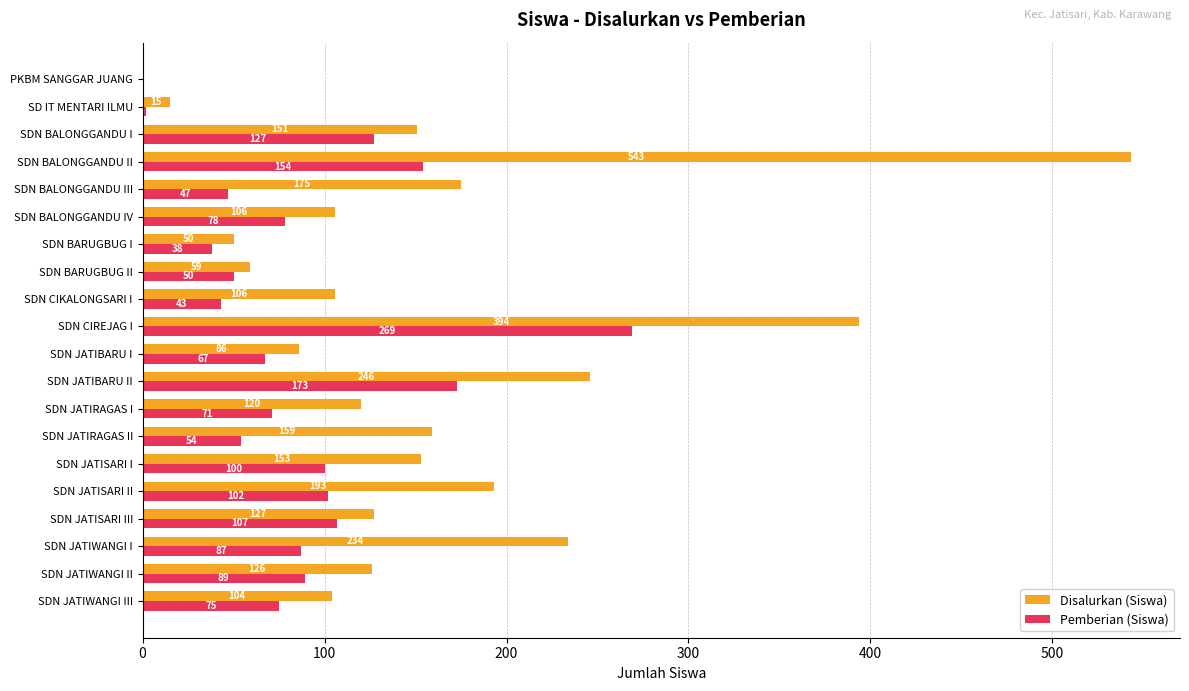

Is it true that Disalurkan (Siswa) equals 346 at SDN JATIBARU II?

False